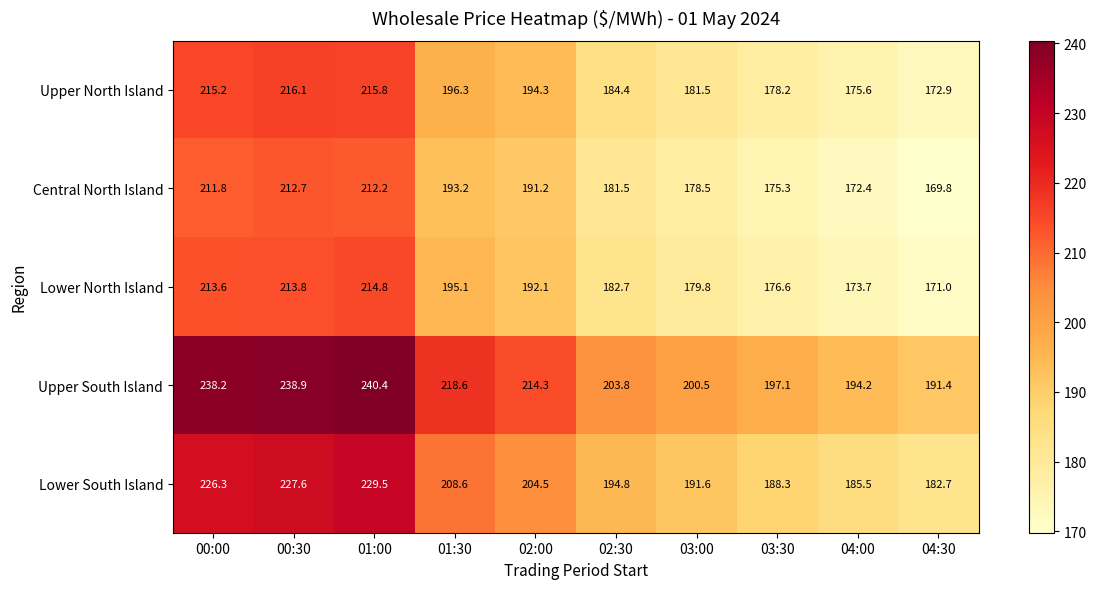

Is it true that Upper North Island equals 113.6 at 04:30?

False